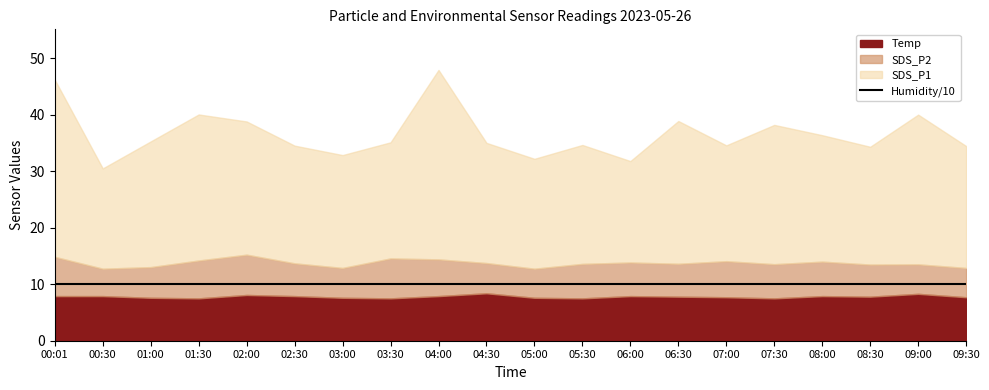

What position from the right is 03:00?

14